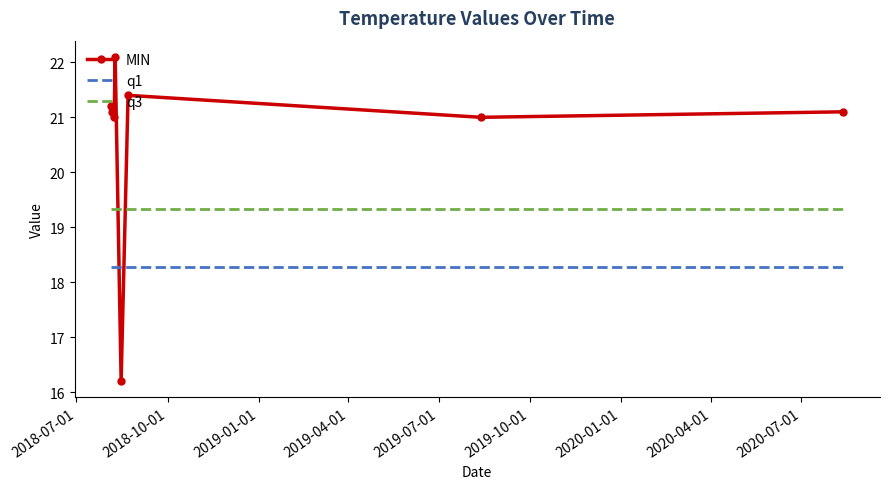

Which series has the widest spread of values?

MIN